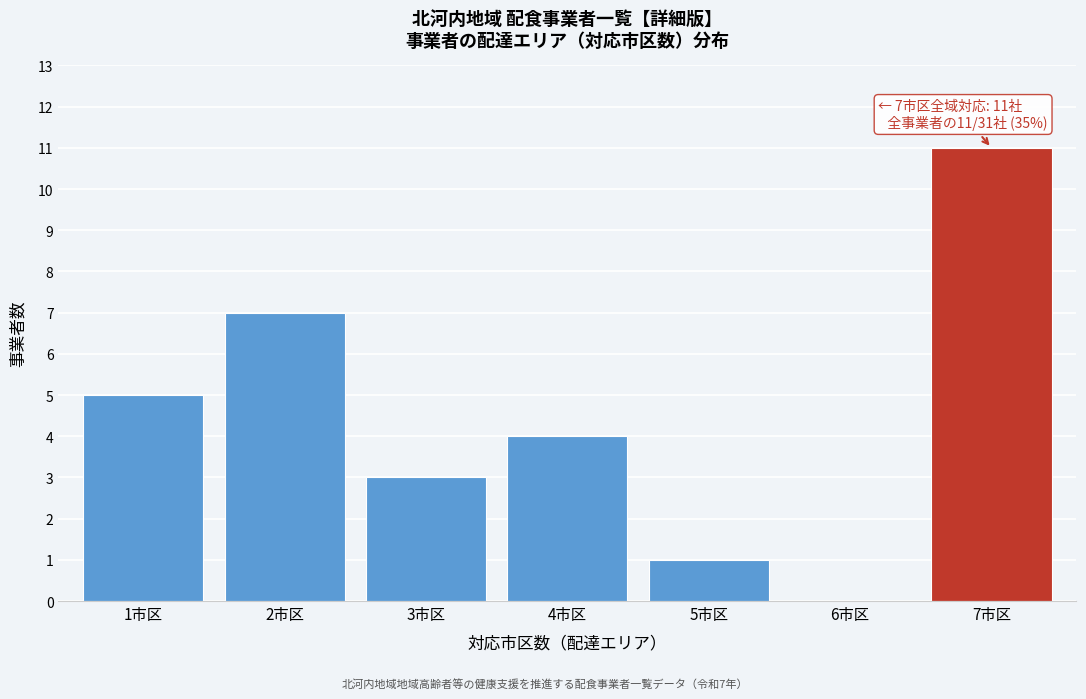

Over which range of the x-axis is the bar tallest?

6.5 to 7.5